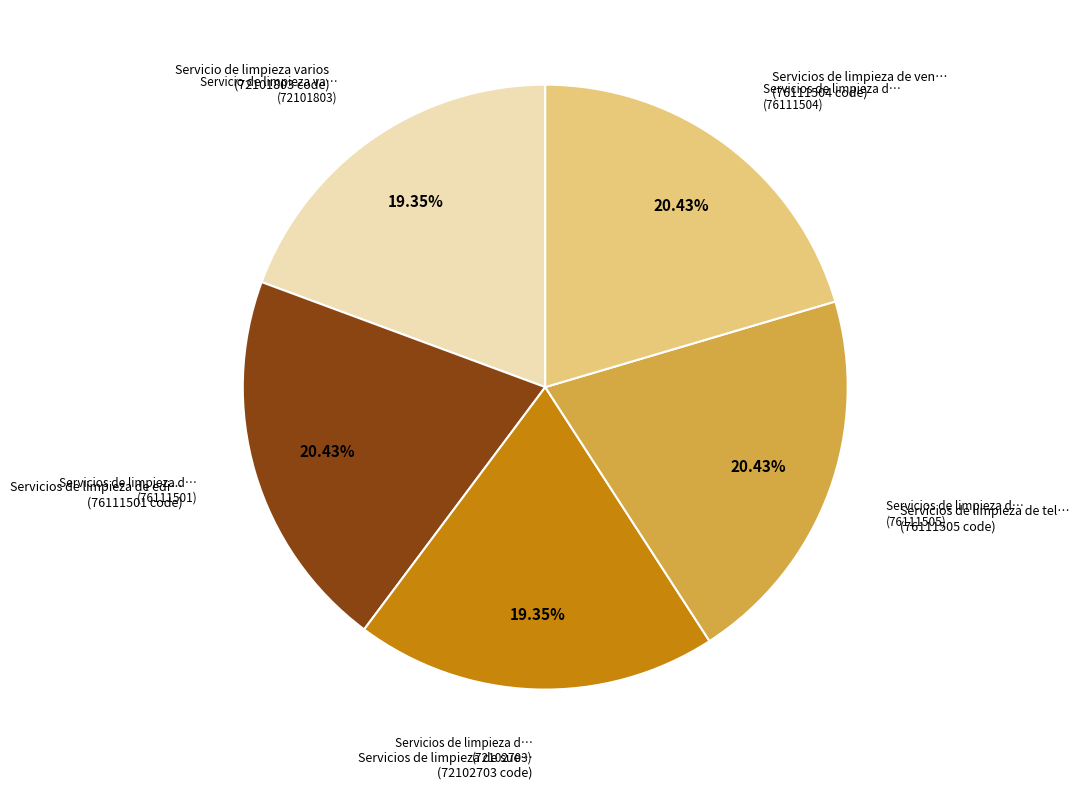

Does any single category account for the majority?

No